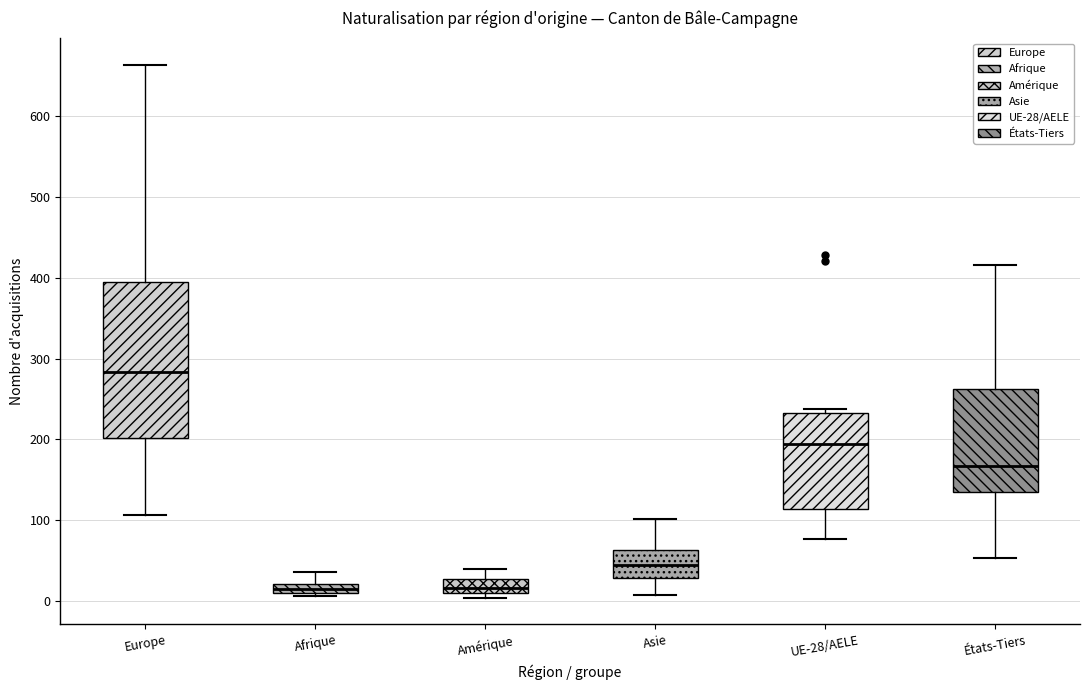

Comparing the boxes themselves (not the whiskers), which one is the tallest?

Europe